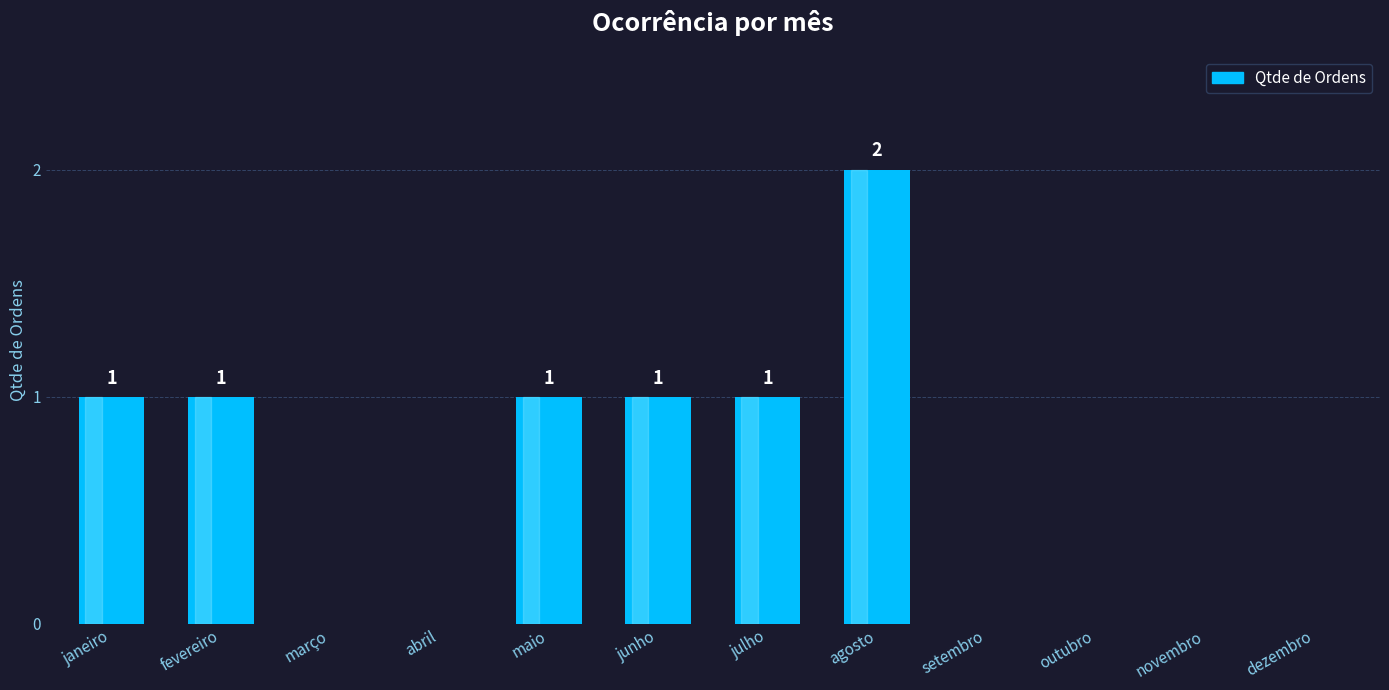

What is the greatest value displayed?

2